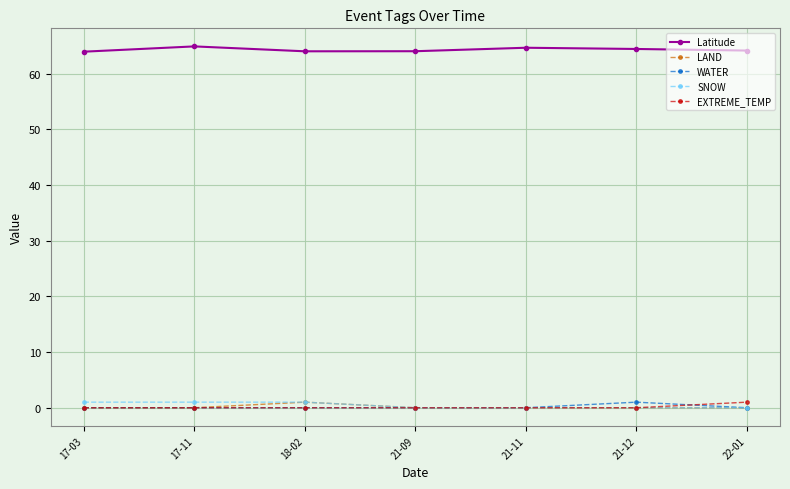

What is the difference between the maximum and minimum values in the Latitude series?

0.9